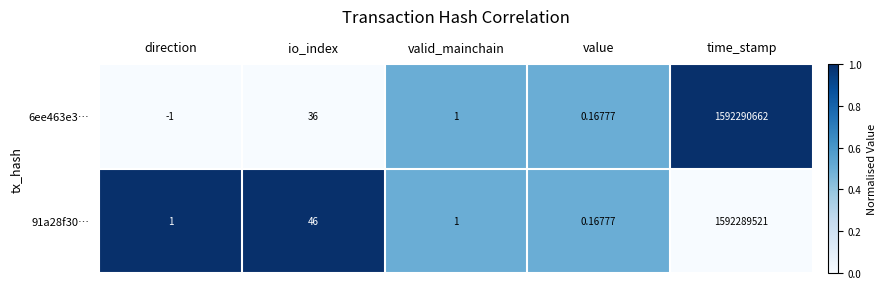

At which label does 91a28f30… reach its minimum?

value